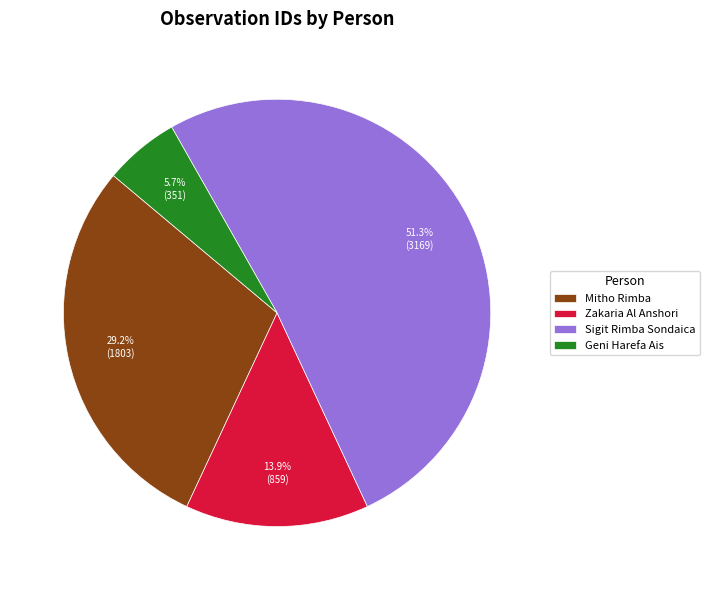

What is the largest slice in the pie chart?

Sigit Rimba Sondaica